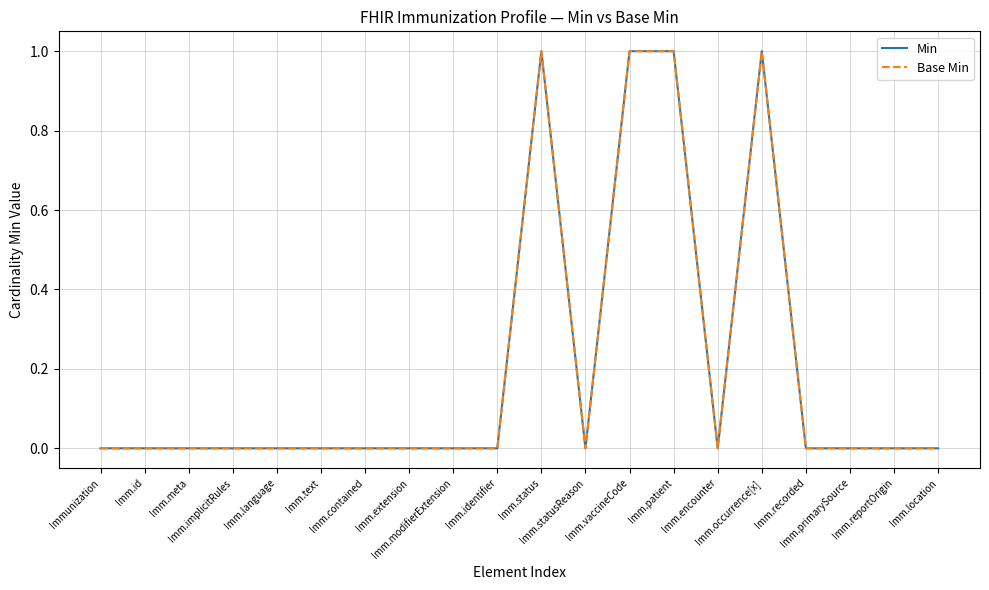

Is this an area chart (filled region under the line)?

No